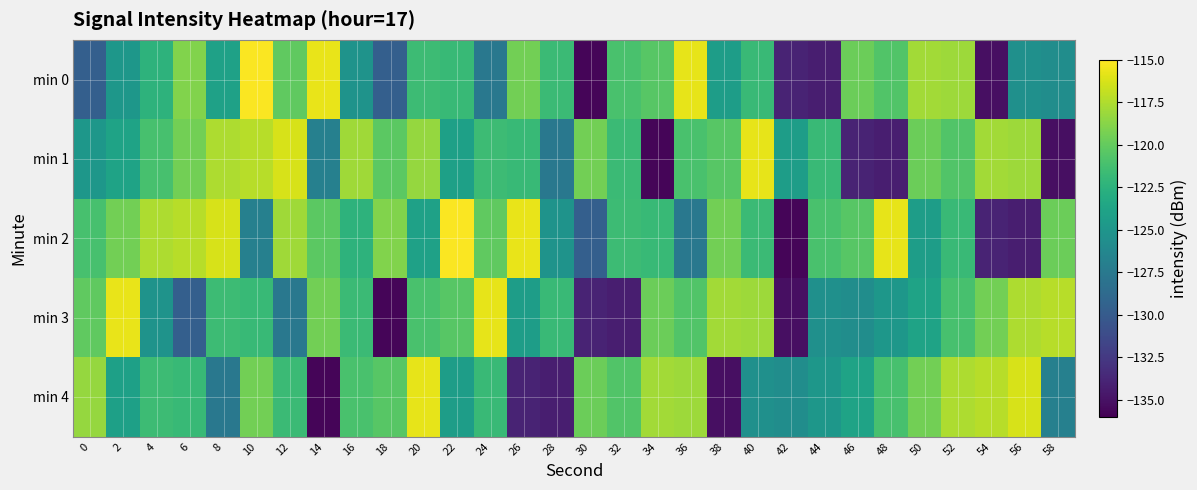

Reading right to left, what are all the values shown in this chart?

min 0: 58=-125.7	56=-125.5	54=-135.1	52=-118.1	50=-117.9	48=-120.7	46=-119.7	44=-134.2	42=-133.9	40=-121.7	38=-124.3	36=-115.8	34=-120.5	32=-121.0	30=-135.7	28=-121.7	26=-119.5	24=-127.6	22=-121.8	20=-121.6	18=-129.6	16=-125.2	14=-115.7	12=-120.2	10=-115.1	8=-124.0	6=-119.0	4=-122.4	2=-124.9	0=-129.6
min 1: 58=-135.1	56=-118.1	54=-117.9	52=-120.7	50=-119.7	48=-134.2	46=-133.9	44=-121.7	42=-124.3	40=-115.8	38=-120.5	36=-121.0	34=-135.7	32=-121.7	30=-119.5	28=-127.6	26=-121.8	24=-121.6	22=-124.1	20=-118.3	18=-120.3	16=-118.0	14=-126.8	12=-116.3	10=-117.2	8=-117.6	6=-119.4	4=-121.1	2=-123.8	0=-124.9
min 2: 58=-119.7	56=-134.2	54=-133.9	52=-121.7	50=-124.3	48=-115.8	46=-120.5	44=-121.0	42=-135.7	40=-121.7	38=-119.5	36=-127.6	34=-121.8	32=-121.6	30=-129.6	28=-125.2	26=-115.7	24=-120.2	22=-115.1	20=-124.0	18=-119.0	16=-122.4	14=-120.3	12=-118.0	10=-126.8	8=-116.3	6=-117.2	4=-117.6	2=-119.4	0=-121.1
min 3: 58=-117.2	56=-117.6	54=-119.4	52=-121.1	50=-123.8	48=-124.9	46=-125.7	44=-125.5	42=-135.1	40=-118.1	38=-117.9	36=-120.7	34=-119.7	32=-134.2	30=-133.9	28=-121.7	26=-124.3	24=-115.8	22=-120.5	20=-121.0	18=-135.7	16=-121.7	14=-119.5	12=-127.6	10=-121.8	8=-121.6	6=-129.6	4=-125.2	2=-115.7	0=-120.2
min 4: 58=-126.8	56=-116.3	54=-117.2	52=-117.6	50=-119.4	48=-121.1	46=-123.8	44=-124.9	42=-125.7	40=-125.5	38=-135.1	36=-118.1	34=-117.9	32=-120.7	30=-119.7	28=-134.2	26=-133.9	24=-121.7	22=-124.3	20=-115.8	18=-120.5	16=-121.0	14=-135.7	12=-121.7	10=-119.5	8=-127.6	6=-121.8	4=-121.6	2=-124.1	0=-118.3